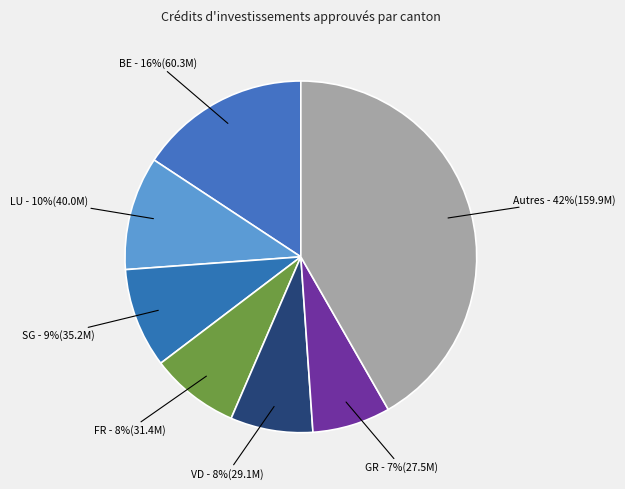

How many slices are in this pie chart?

7